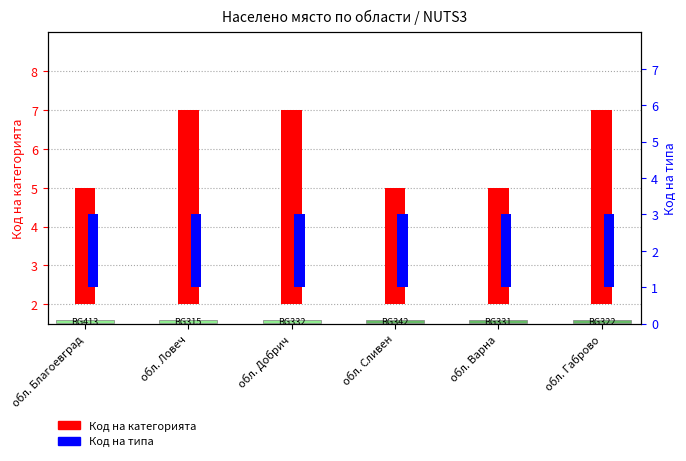

Which series has the largest total across all categories?

Код на категорията